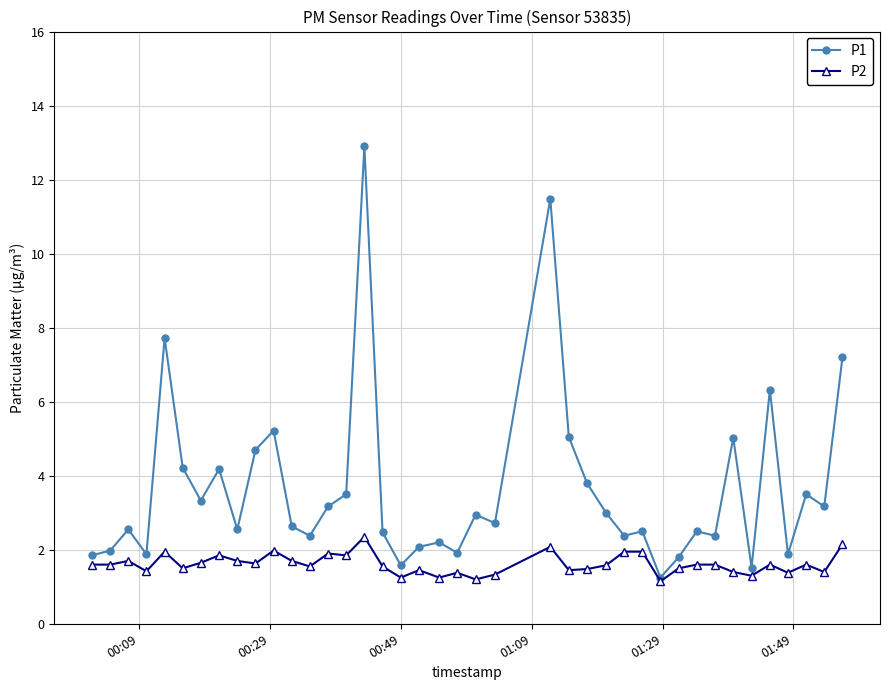

What is the sum of all P1 values?

145.4